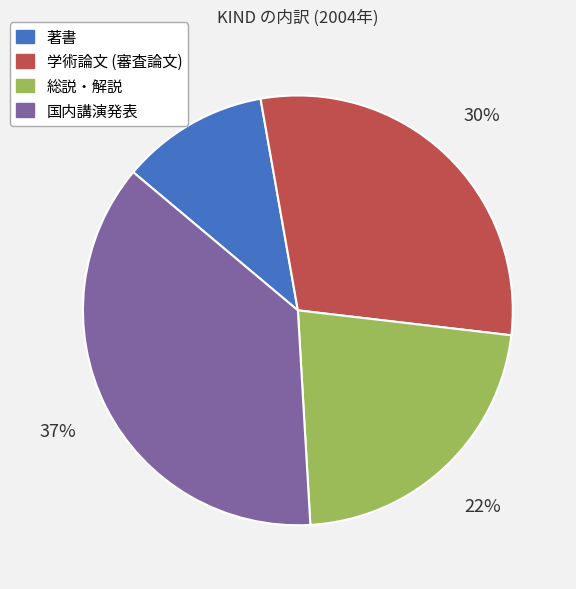

Which has a higher value, 著書 or 学術論文 (審査論文)?

学術論文 (審査論文)